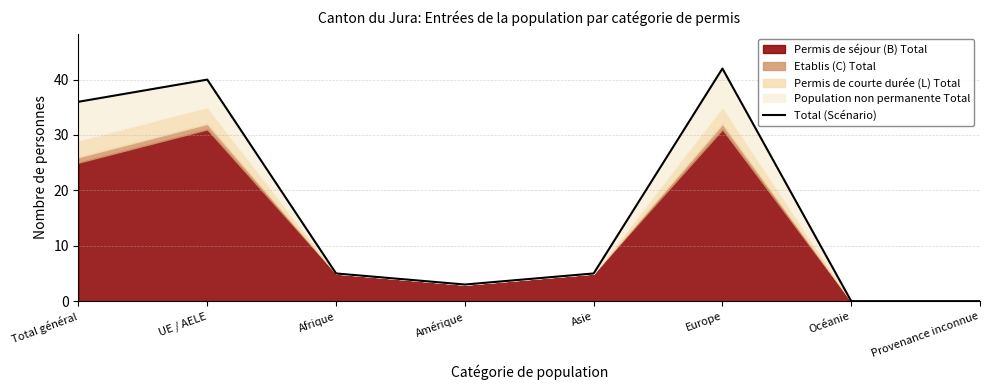

How many interior local valleys (lower than both neighbors) does the data have?

1